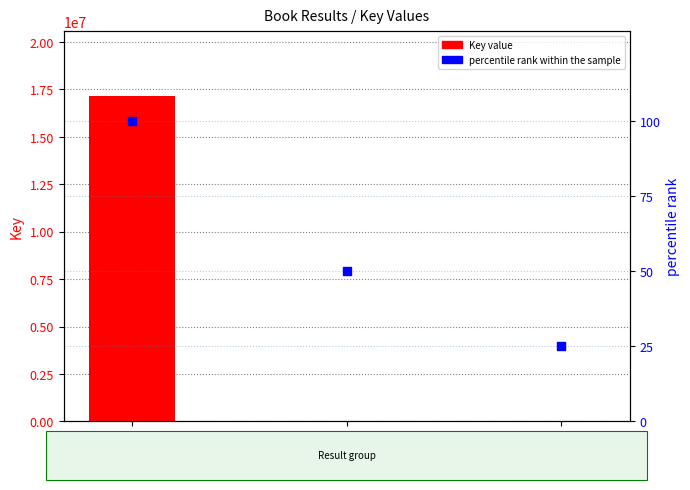

Which series has the largest total across all categories?

Key value